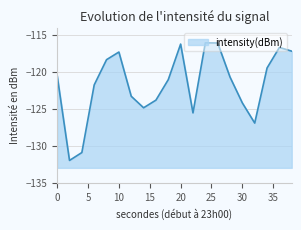

Rank the categories by value from highest to lowest.

24, 26, 20, 36, 38, 10, 8, 34, 0, 28, 18, 6, 12, 16, 30, 14, 22, 32, 4, 2